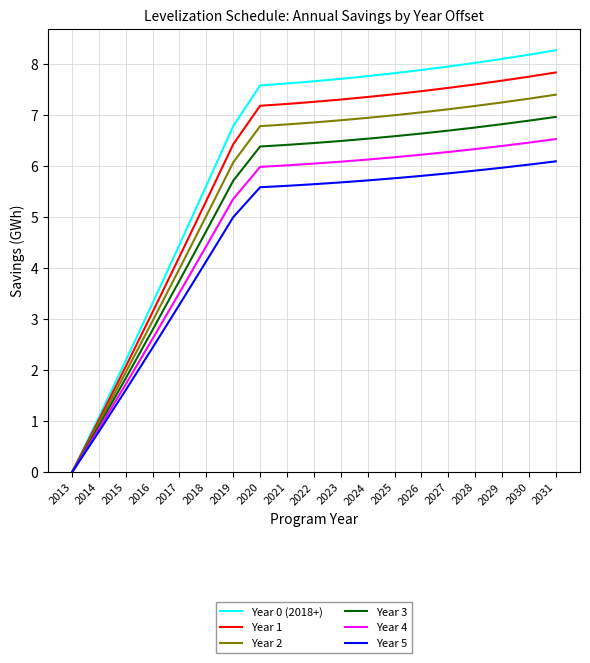

List the series in order of their overall mean, lowest first.

Year 5, Year 4, Year 3, Year 2, Year 1, Year 0 (2018+)